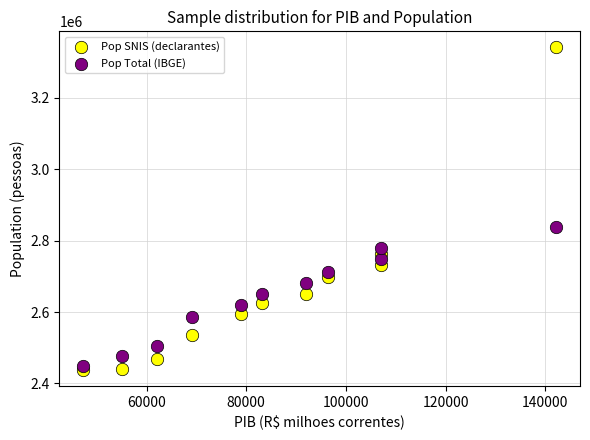

Which series reaches the maximum Y coordinate?

Pop SNIS (declarantes)